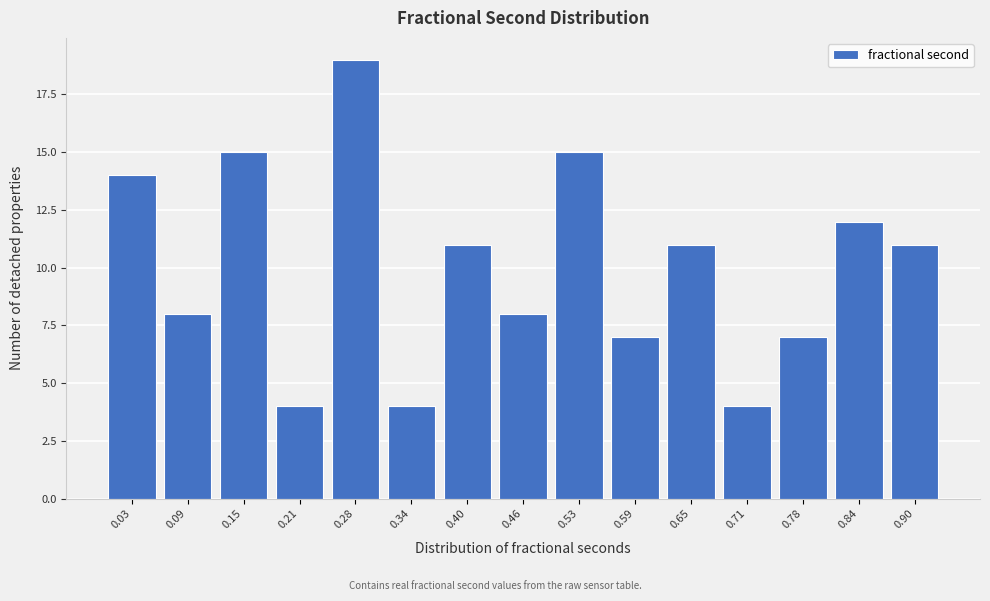

Reading left to right, list all the values displayed in this chart.

14	8	15	4	19	4	11	8	15	7	11	4	7	12	11